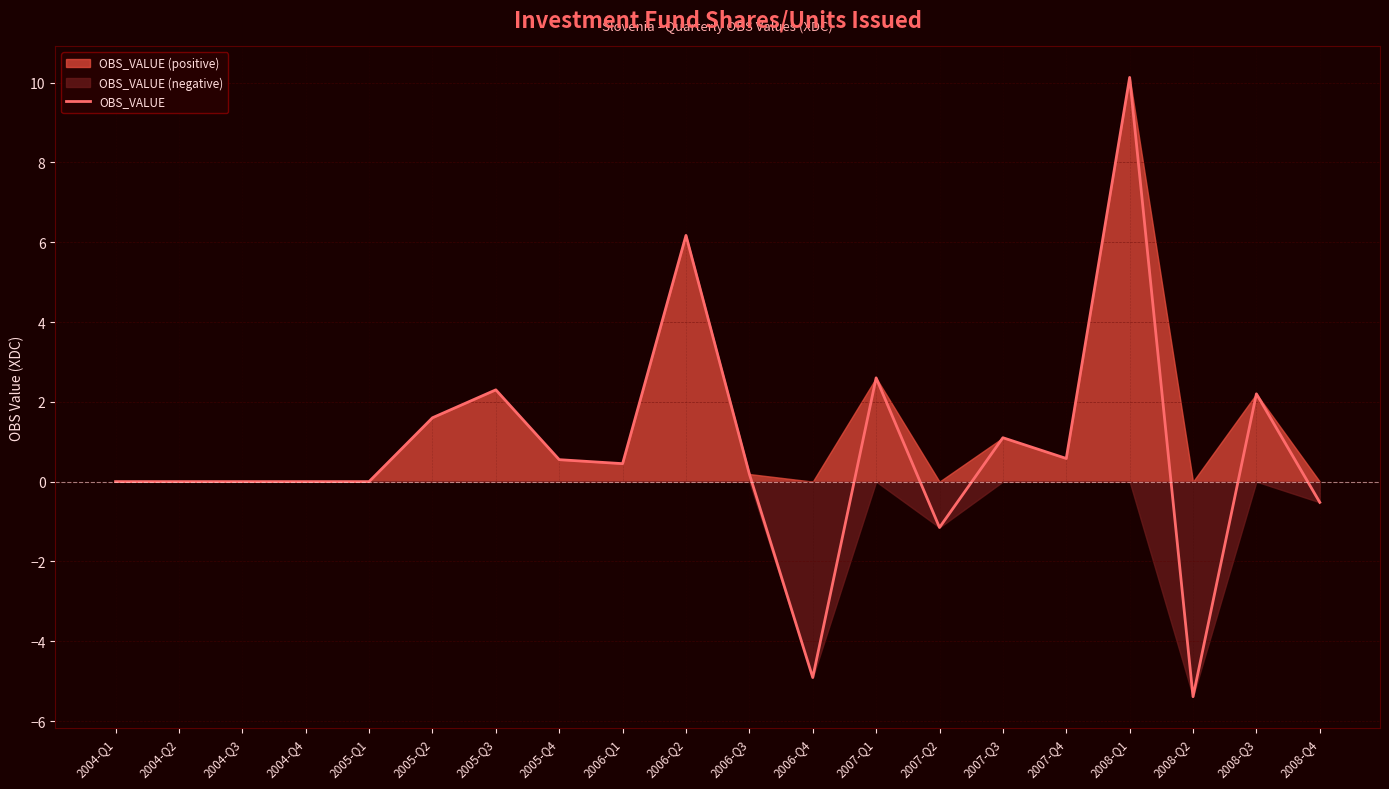

Is it true that the value at 2006-Q2 is 2.0?

False